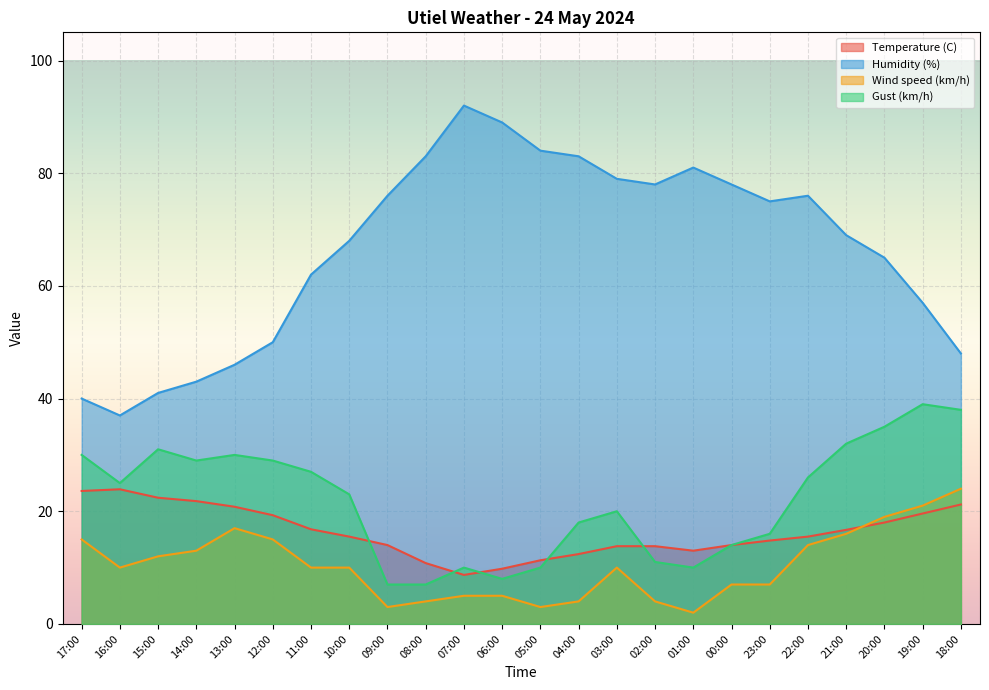

Between which two adjacent categories do Gust (km/h) and Temperature (C) first intersect?

10:00 and 09:00